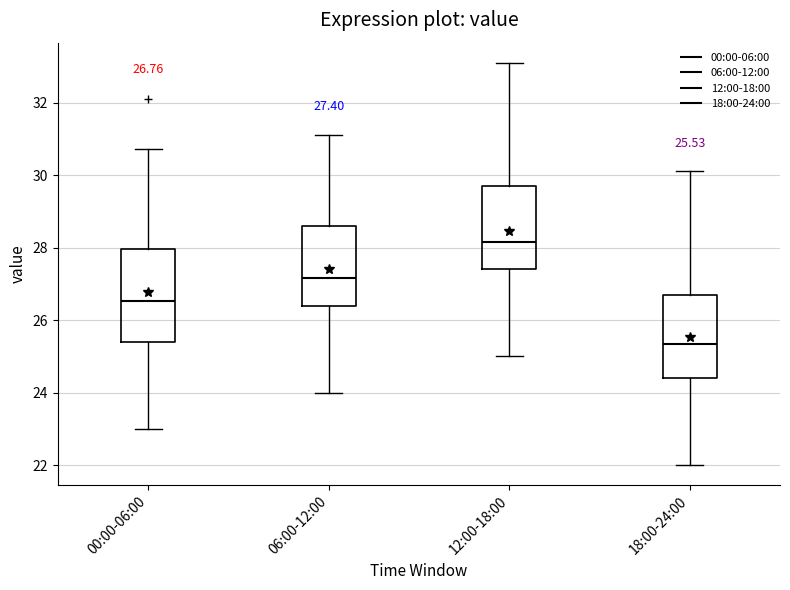

Which box is the tallest, from its lower edge to its upper edge?

00:00-06:00